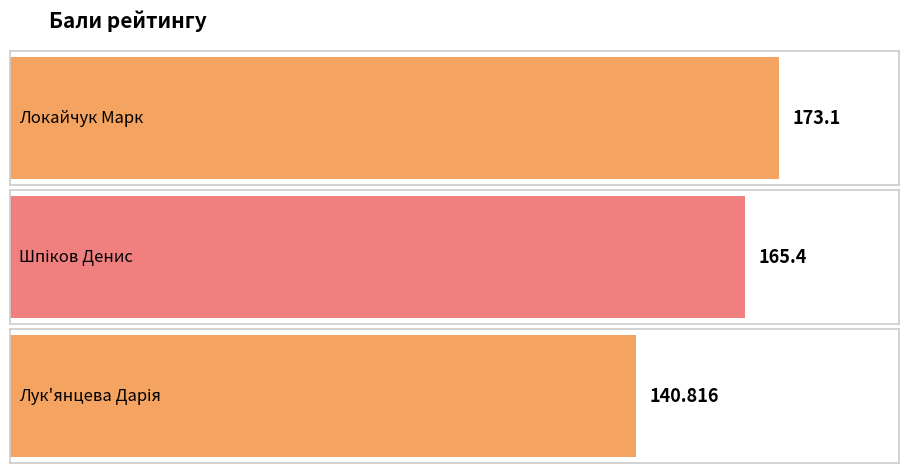

At which category does the chart reach its peak across all series?

Локайчук Марк Олександрович